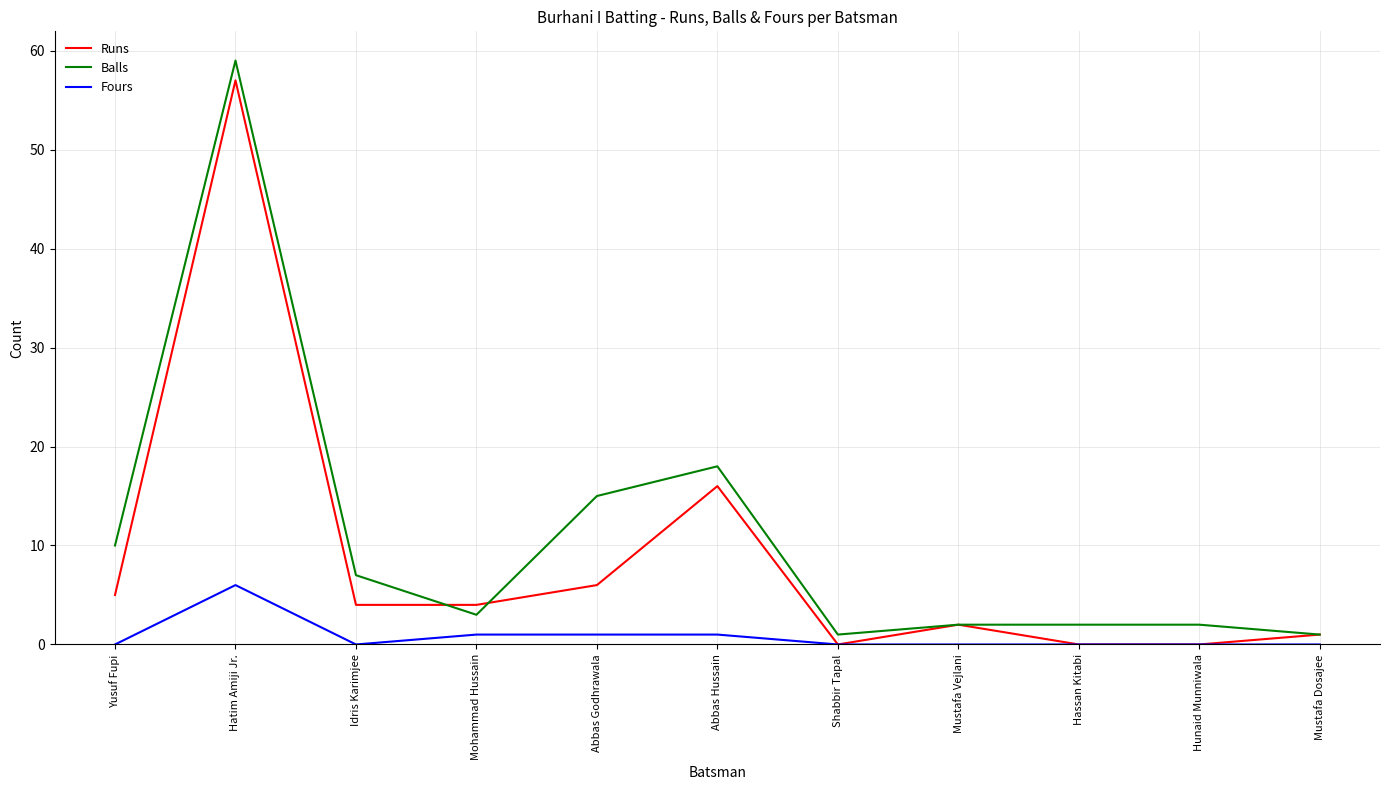

Reading left to right, transcribe all the data shown in this chart.

Runs: 5	57	4	4	6	16	0	2	0	0	1
Balls: 10	59	7	3	15	18	1	2	2	2	1
Fours: 0	6	0	1	1	1	0	0	0	0	0